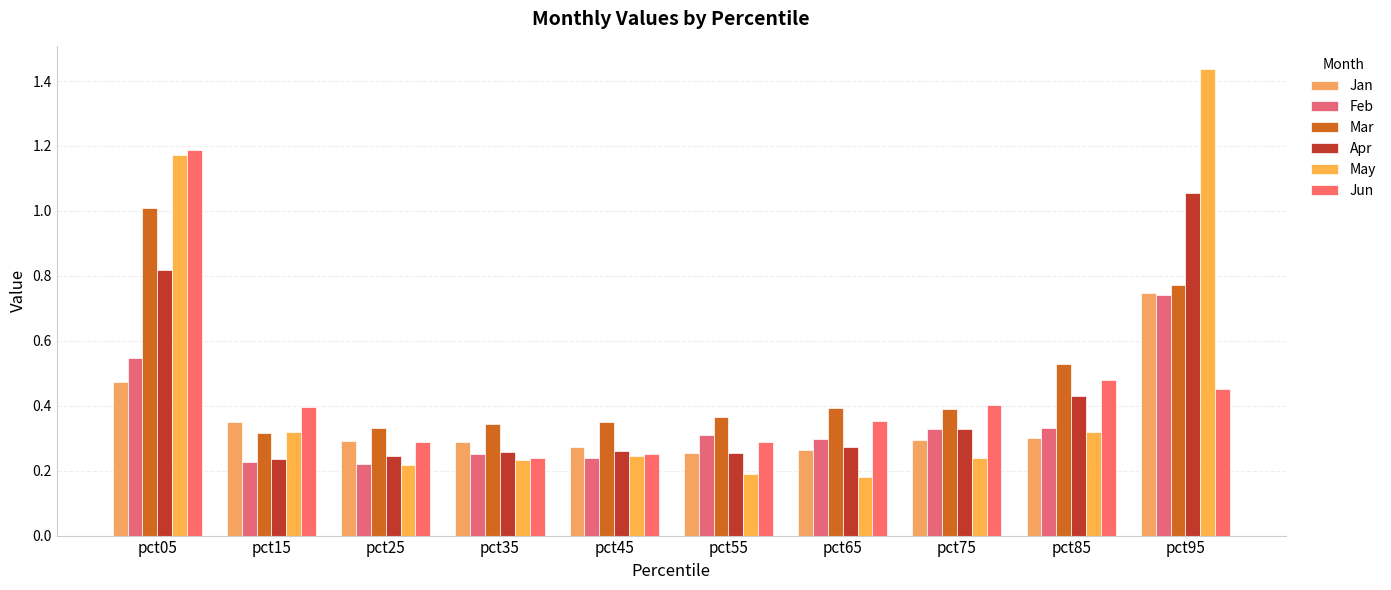

Is it true that Feb equals 0.2 at pct25?

True